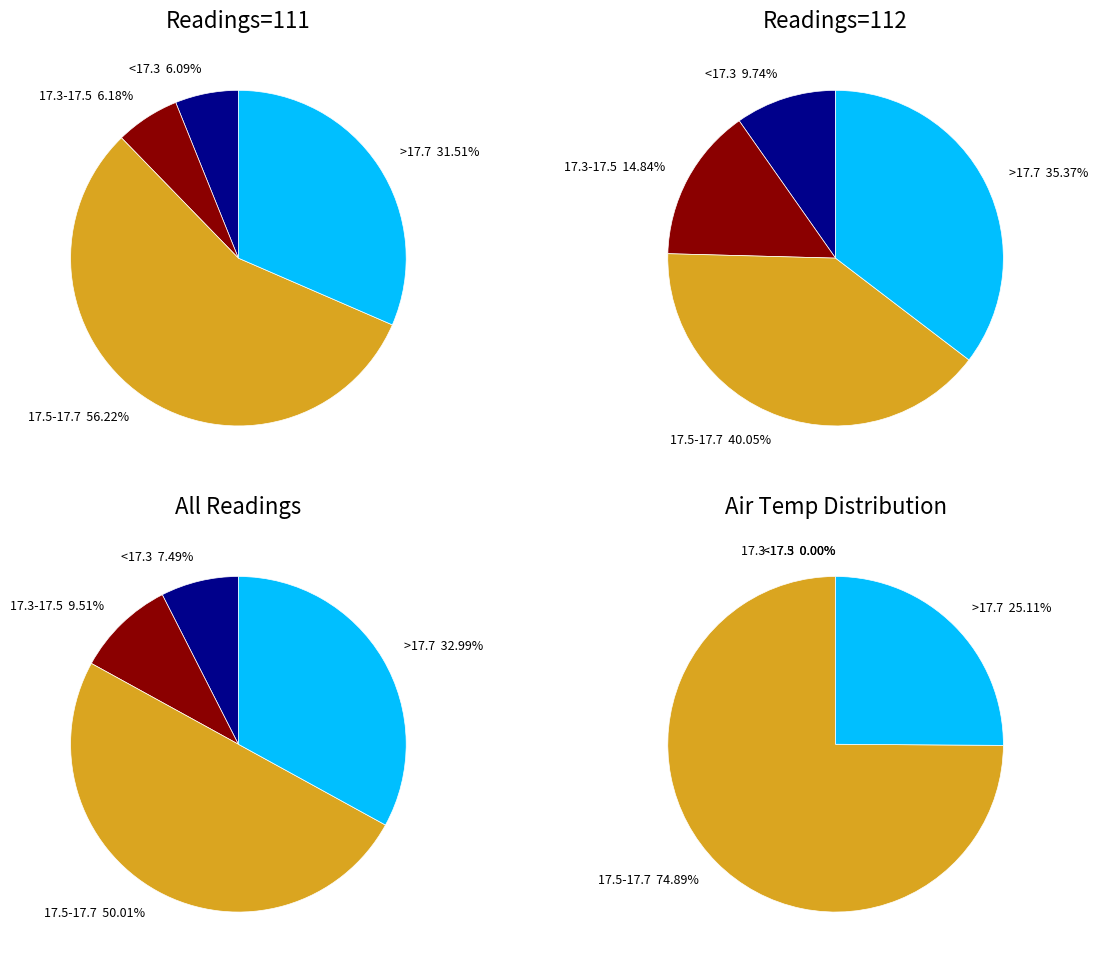

Does Air Temp 18.0 represent more than half of the total?

No